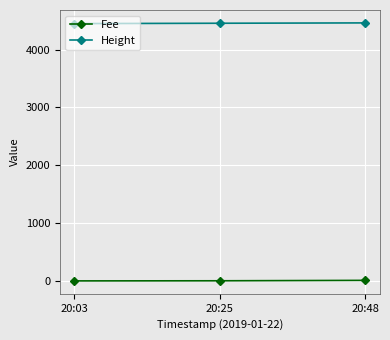

What is the highest value of the Height series?

4463.0